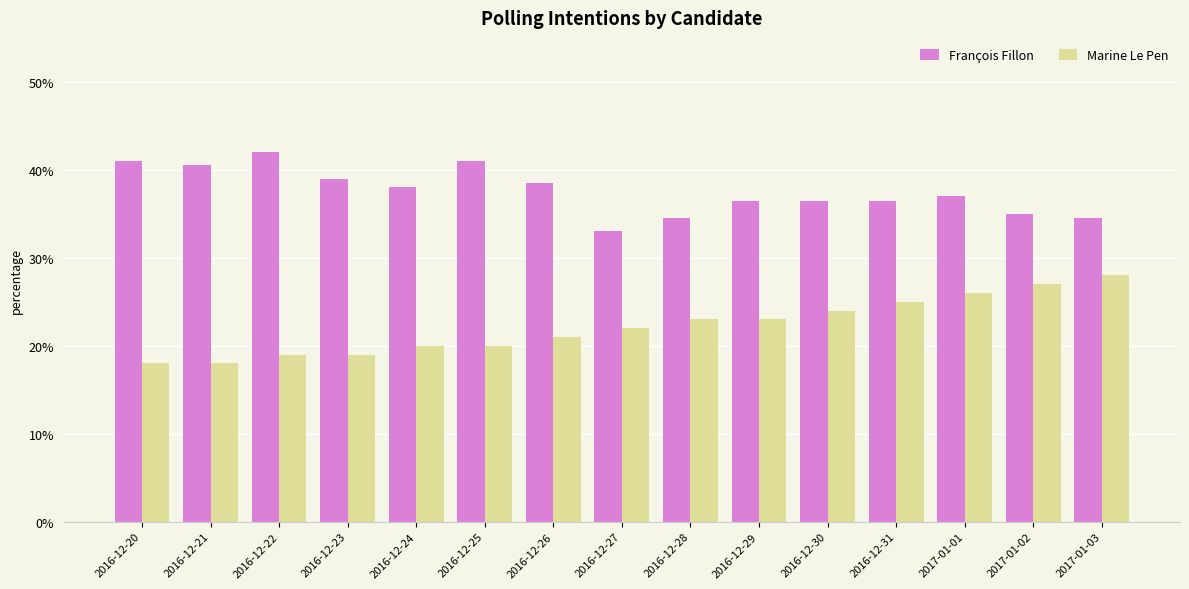

What is the difference between the second highest and second lowest values in the François Fillon series?

6.5